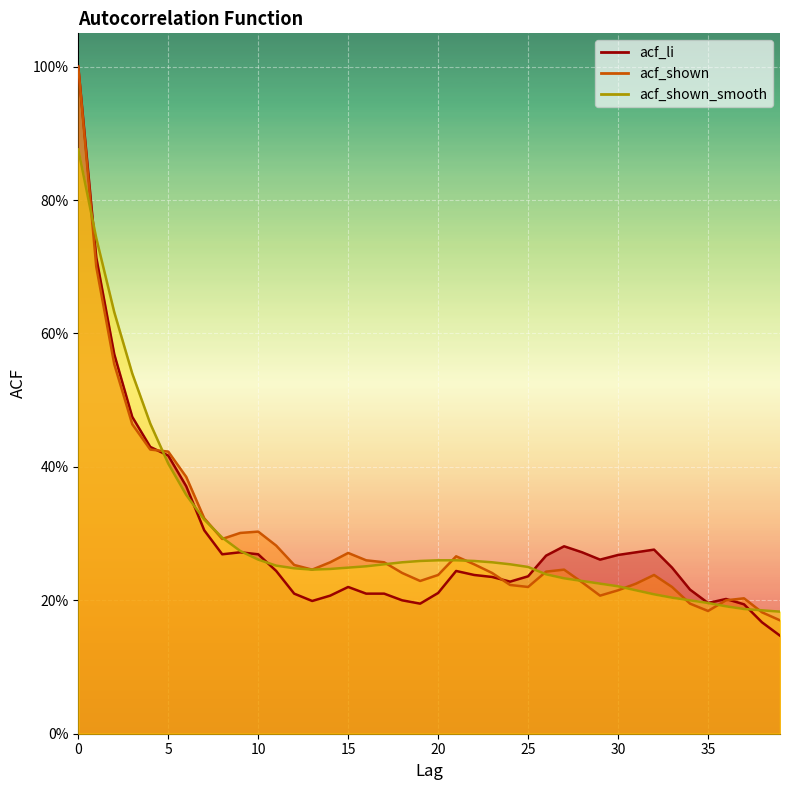

Reading left to right, transcribe all the data shown in this chart.

acf_li: 0=1.0	1=0.7	2=0.6	3=0.5	4=0.4	5=0.4	6=0.4	7=0.3	8=0.3	9=0.3	10=0.3	11=0.2	12=0.2	13=0.2	14=0.2	15=0.2	16=0.2	17=0.2	18=0.2	19=0.2	20=0.2	21=0.2	22=0.2	23=0.2	24=0.2	25=0.2	26=0.3	27=0.3	28=0.3	29=0.3	30=0.3	31=0.3	32=0.3	33=0.2	34=0.2	35=0.2	36=0.2	37=0.2	38=0.2	39=0.1
acf_shown: 0=1.0	1=0.7	2=0.6	3=0.5	4=0.4	5=0.4	6=0.4	7=0.3	8=0.3	9=0.3	10=0.3	11=0.3	12=0.3	13=0.2	14=0.3	15=0.3	16=0.3	17=0.3	18=0.2	19=0.2	20=0.2	21=0.3	22=0.3	23=0.2	24=0.2	25=0.2	26=0.2	27=0.2	28=0.2	29=0.2	30=0.2	31=0.2	32=0.2	33=0.2	34=0.2	35=0.2	36=0.2	37=0.2	38=0.2	39=0.2
acf_shown_smooth: 0=0.9	1=0.7	2=0.6	3=0.5	4=0.5	5=0.4	6=0.4	7=0.3	8=0.3	9=0.3	10=0.3	11=0.3	12=0.2	13=0.2	14=0.2	15=0.2	16=0.3	17=0.3	18=0.3	19=0.3	20=0.3	21=0.3	22=0.3	23=0.3	24=0.3	25=0.2	26=0.2	27=0.2	28=0.2	29=0.2	30=0.2	31=0.2	32=0.2	33=0.2	34=0.2	35=0.2	36=0.2	37=0.2	38=0.2	39=0.2